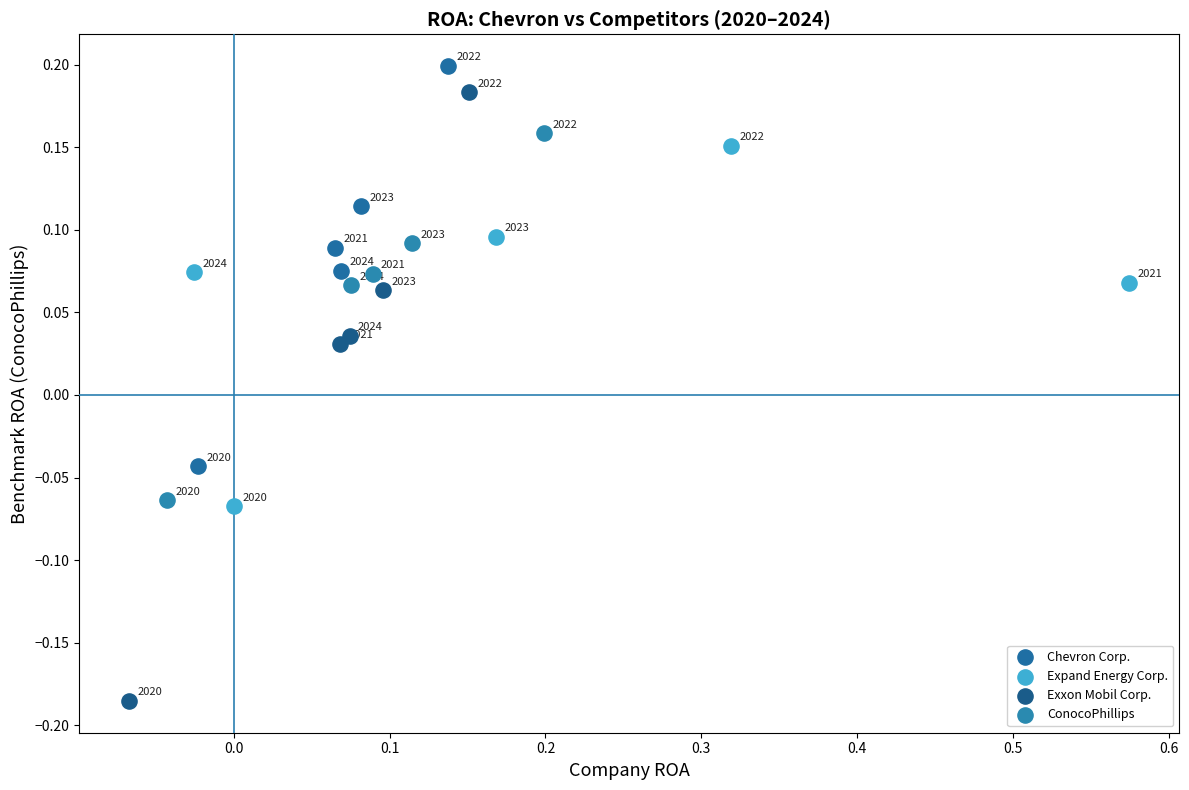

Which series reaches the minimum Y coordinate?

Exxon Mobil Corp.